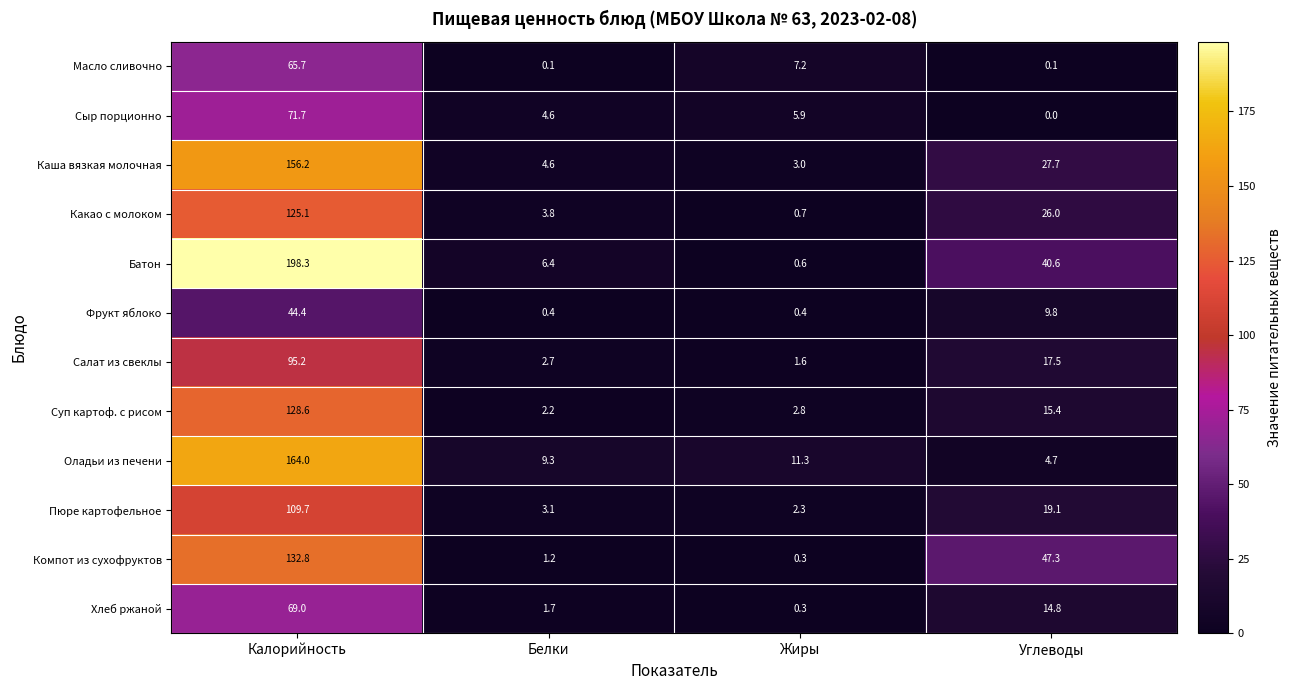

Which label corresponds to the smallest value in the chart?

Углеводы